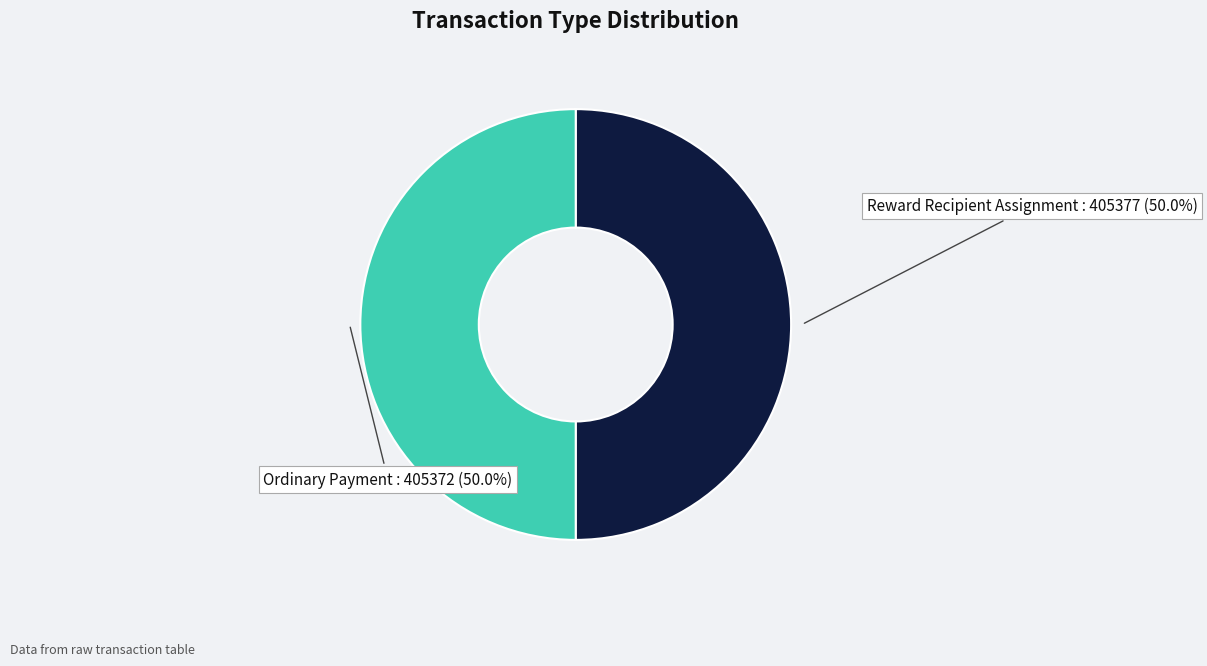

How many segments does this pie chart have?

2